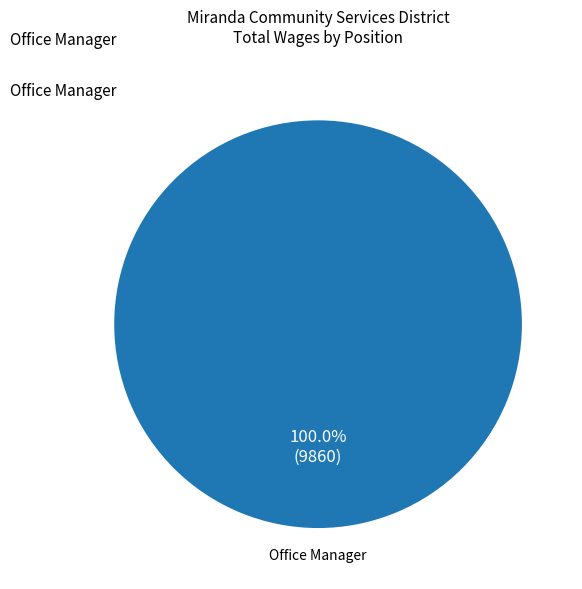

Count the number of slices in the pie.

1